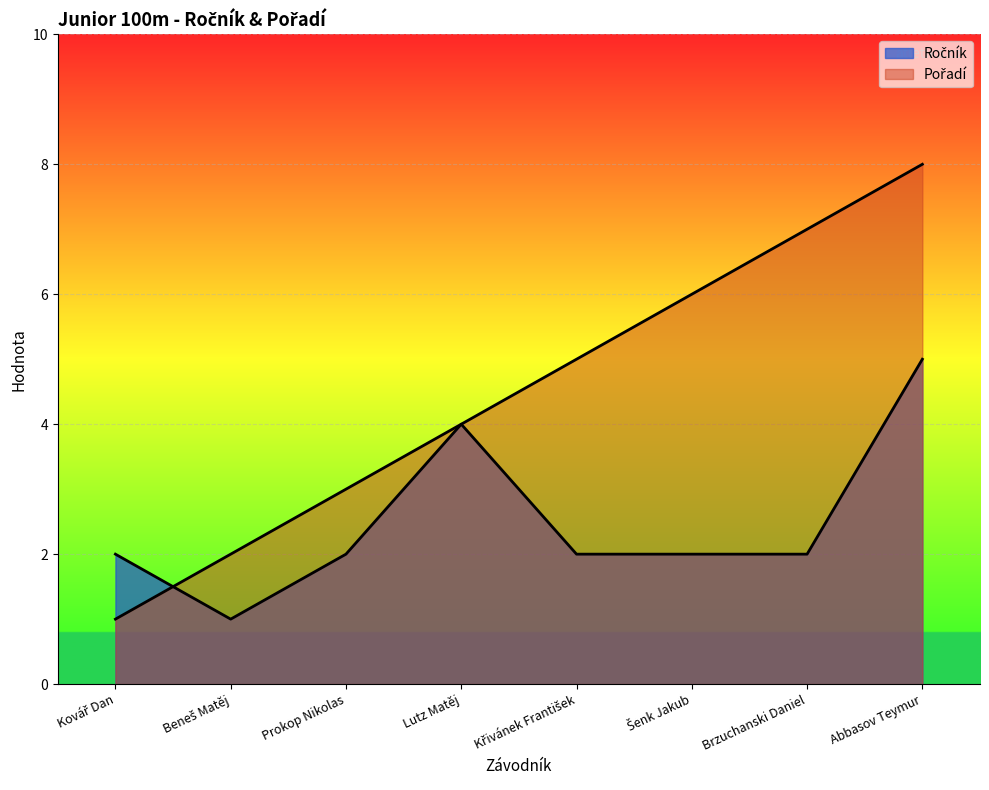

Between Kovář Dan and Prokop Nikolas, which series saw the biggest shift?

Pořadí